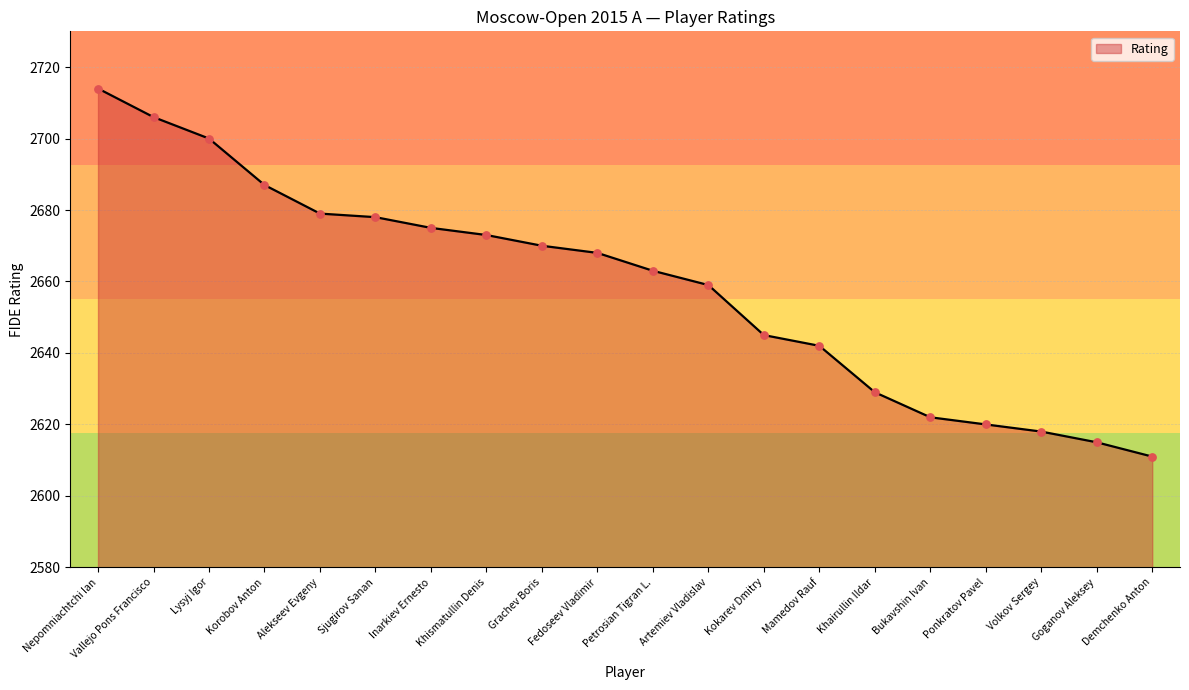

What is the ratio of the value at Lysyj Igor to the value at Inarkiev Ernesto?

1.0